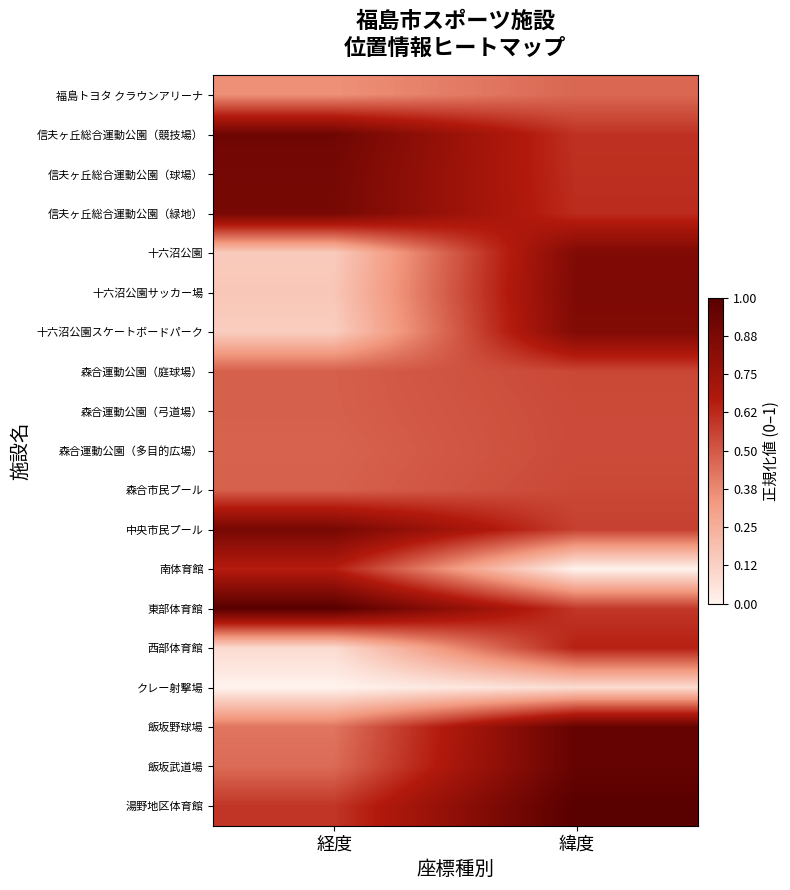

Reading left to right, extract all data points from this chart.

福島トヨタ クラウンアリーナ: 経度=0.4	緯度=0.5
信夫ヶ丘総合運動公園（競技場）: 経度=0.9	緯度=0.6
信夫ヶ丘総合運動公園（球場）: 経度=0.9	緯度=0.6
信夫ヶ丘総合運動公園（緑地）: 経度=0.9	緯度=0.6
十六沼公園: 経度=0.1	緯度=0.9
十六沼公園サッカー場: 経度=0.2	緯度=0.9
十六沼公園スケートボードパーク: 経度=0.1	緯度=0.9
森合運動公園（庭球場）: 経度=0.5	緯度=0.5
森合運動公園（弓道場）: 経度=0.5	緯度=0.5
森合運動公園（多目的広場）: 経度=0.5	緯度=0.5
森合市民プール: 経度=0.5	緯度=0.5
中央市民プール: 経度=0.9	緯度=0.6
南体育館: 経度=0.7	緯度=0.0
東部体育館: 経度=1.0	緯度=0.6
西部体育館: 経度=0.1	緯度=0.6
クレー射撃場: 経度=0.0	緯度=0.1
飯坂野球場: 経度=0.4	緯度=1.0
飯坂武道場: 経度=0.5	緯度=1.0
湯野地区体育館: 経度=0.6	緯度=1.0